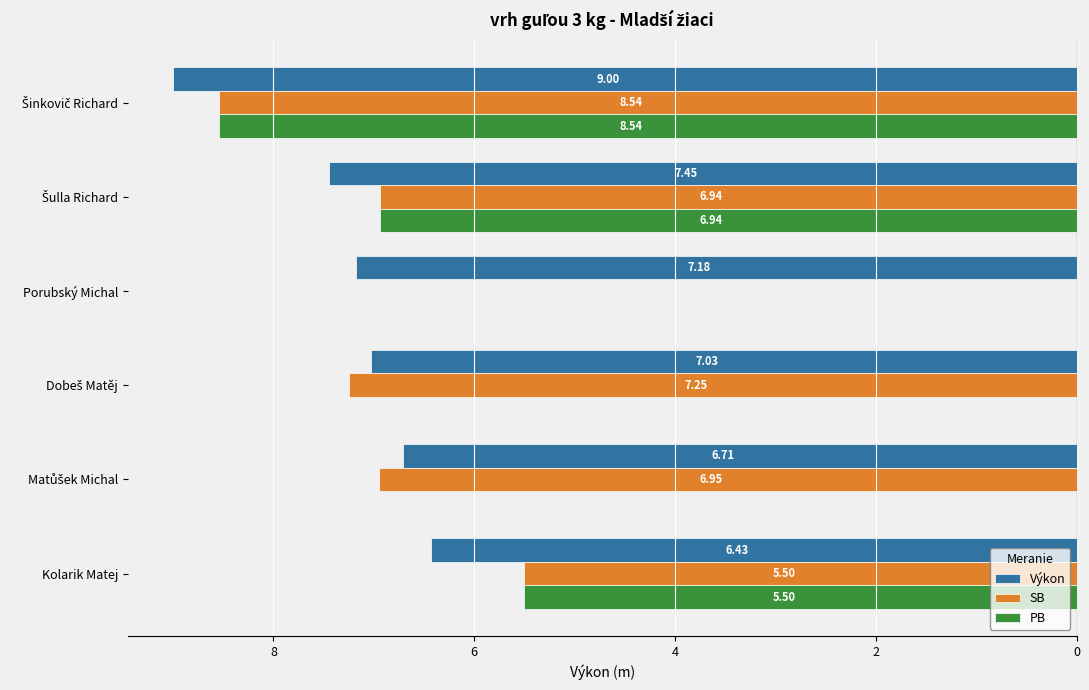

True or false: SB has a value of -5.4 at 10.

False